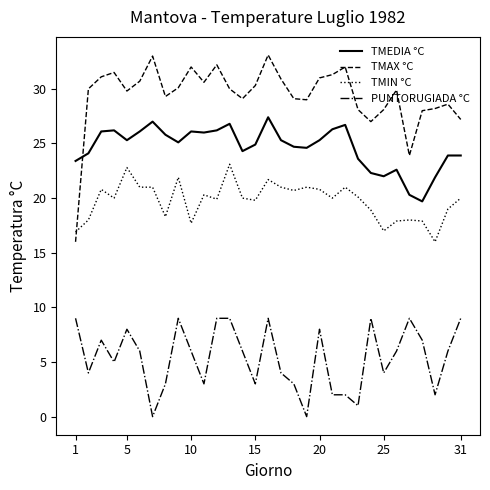

True or false: PUNTORUGIADA °C and TMAX °C cross at least once.

False